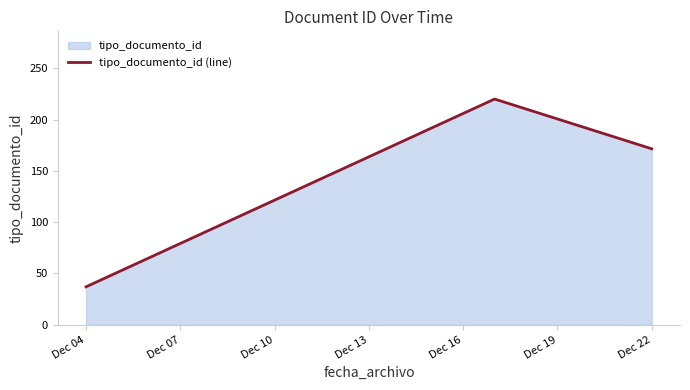

What is the maximum value shown in the chart?

220.0